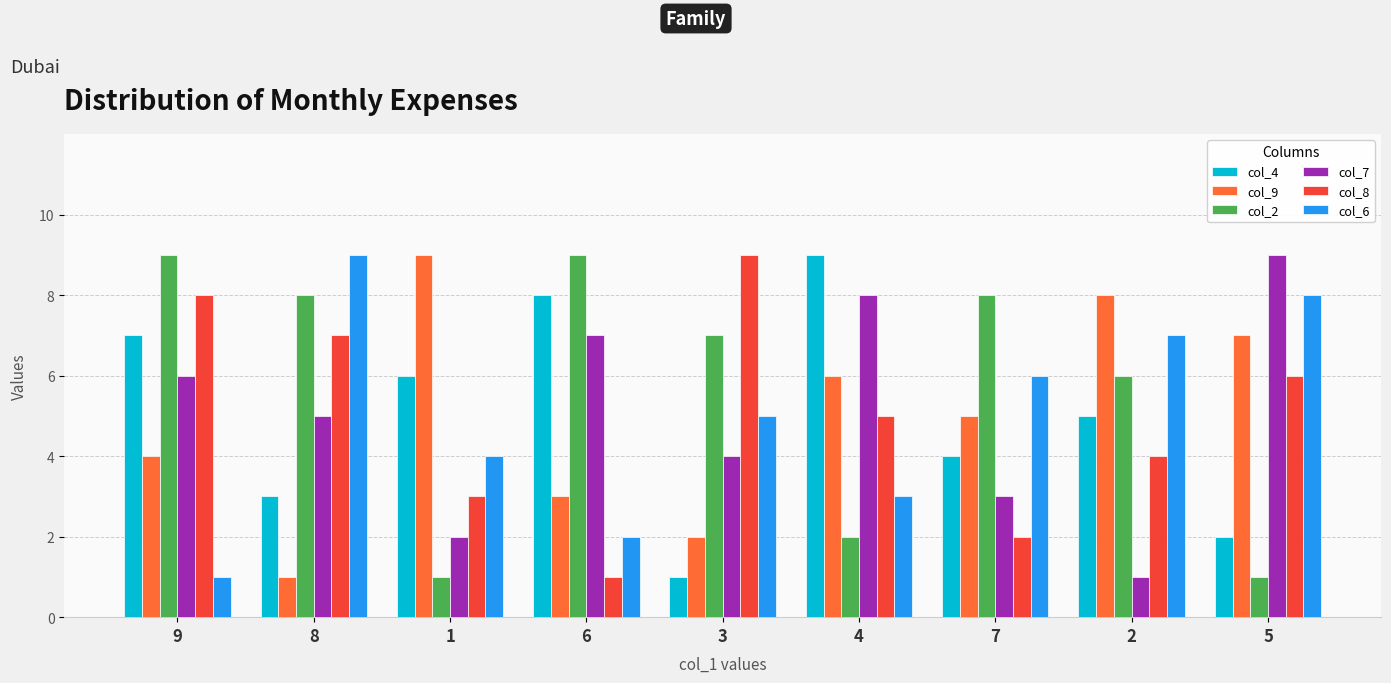

Which category has the highest value in the col_9 series?

1